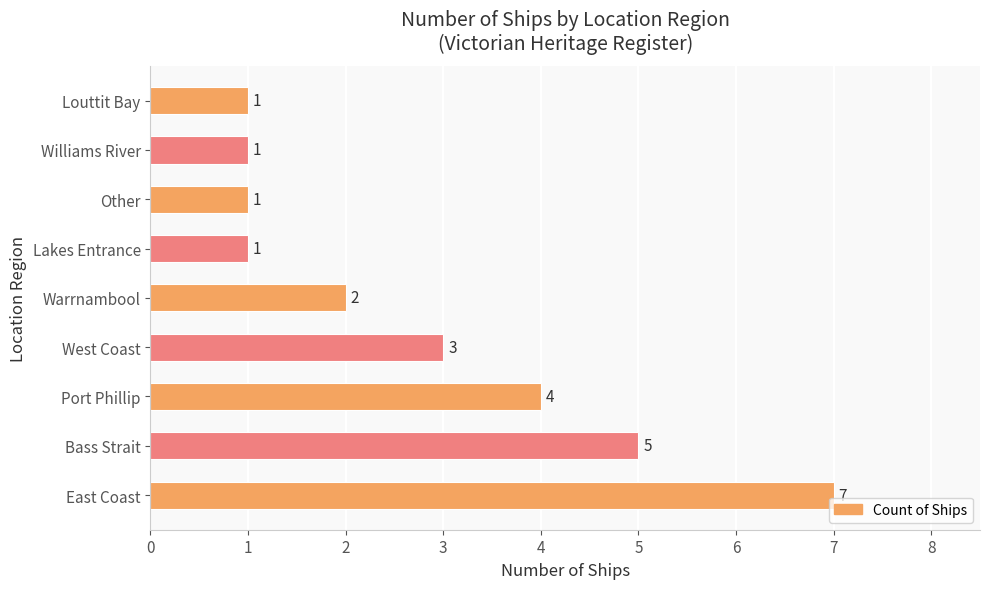

Count the number of data series in this chart.

1